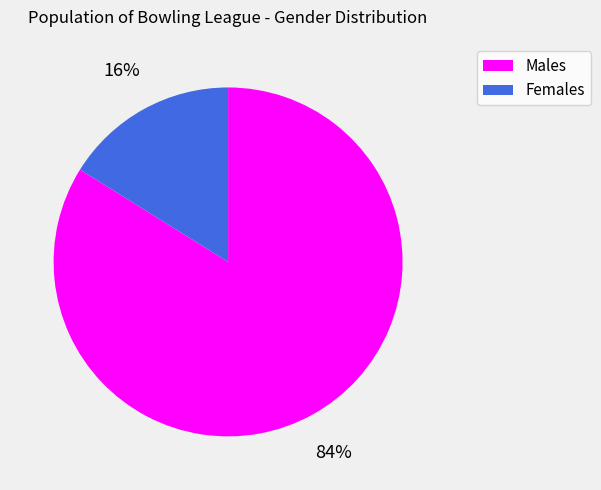

What percentage is the Males slice, to the nearest percent?

84%